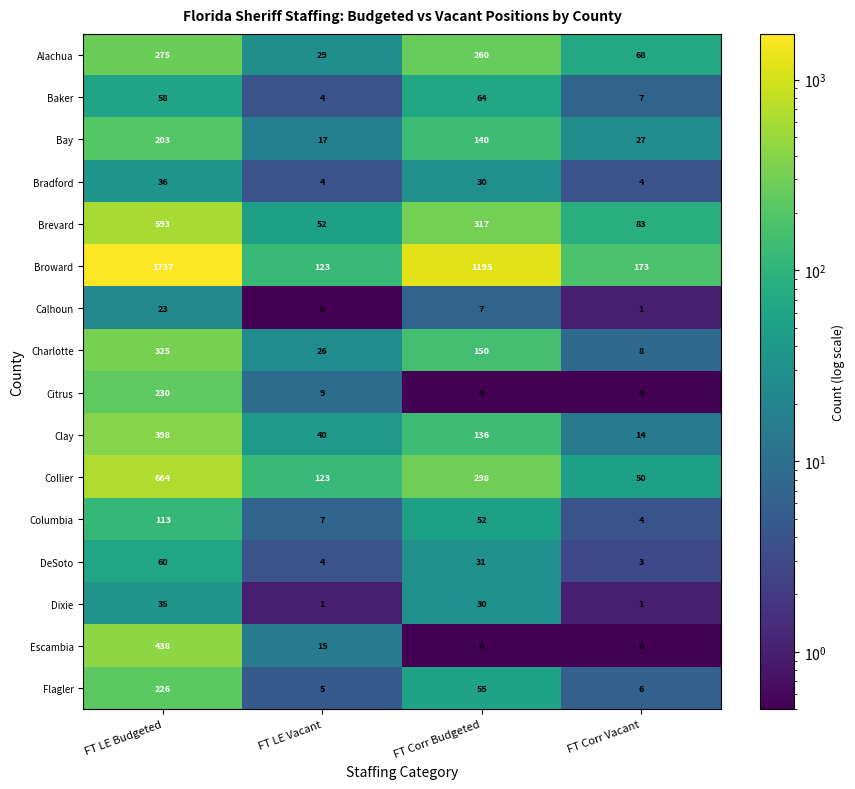

How many data points in Baker are less than 58?

2